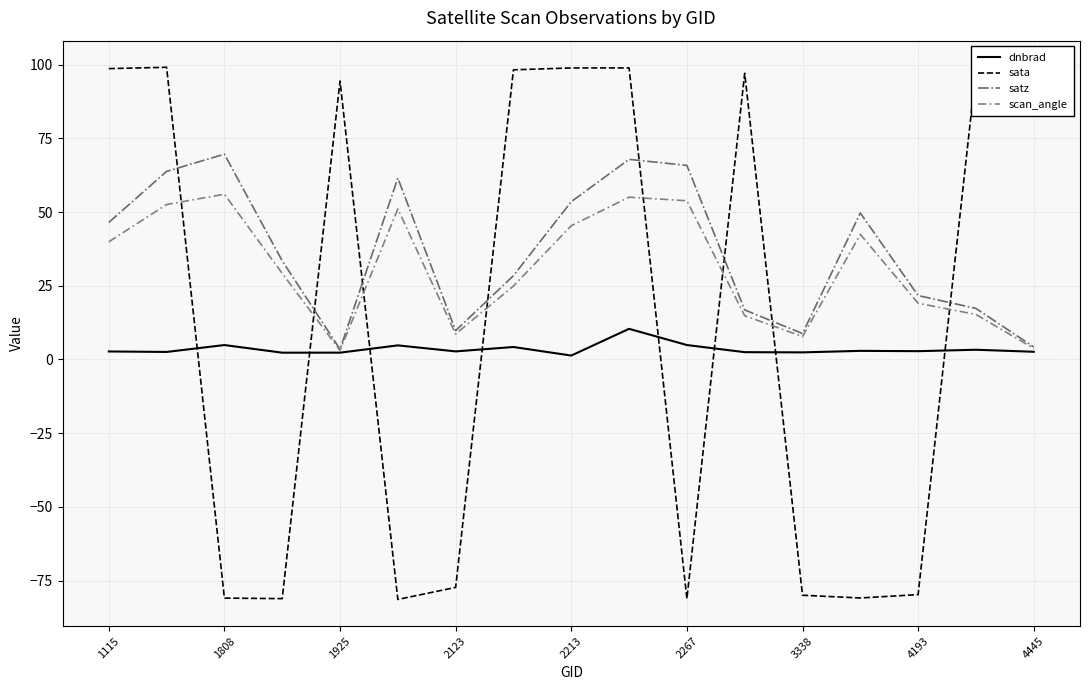

After their last crossing, which series has the higher values: satz or sata?

sata